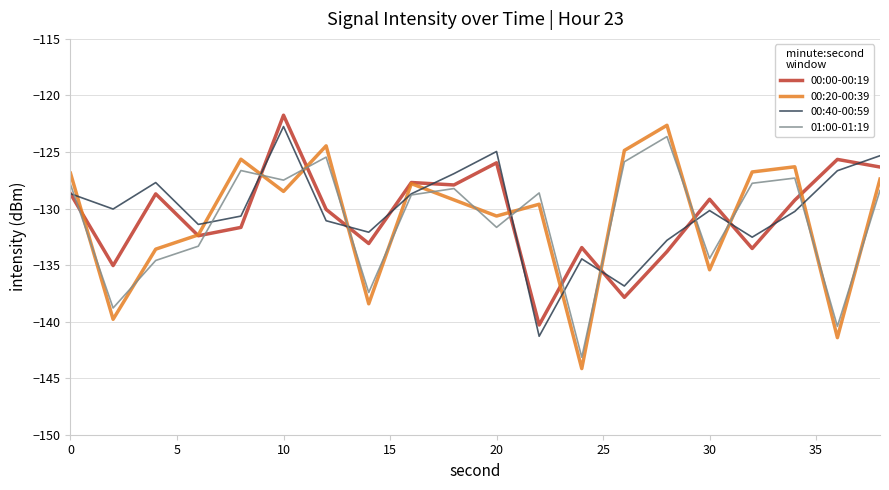

What is the smallest value displayed?

-144.2